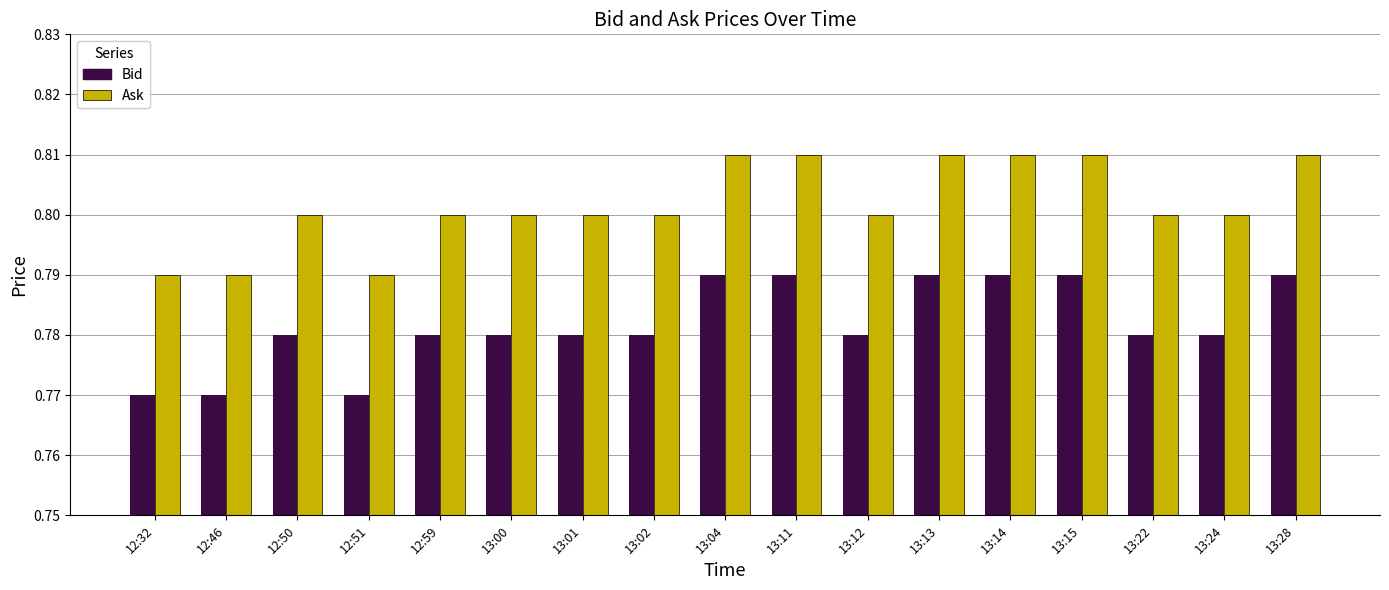

What are all the series names shown in the legend?

Bid, Ask